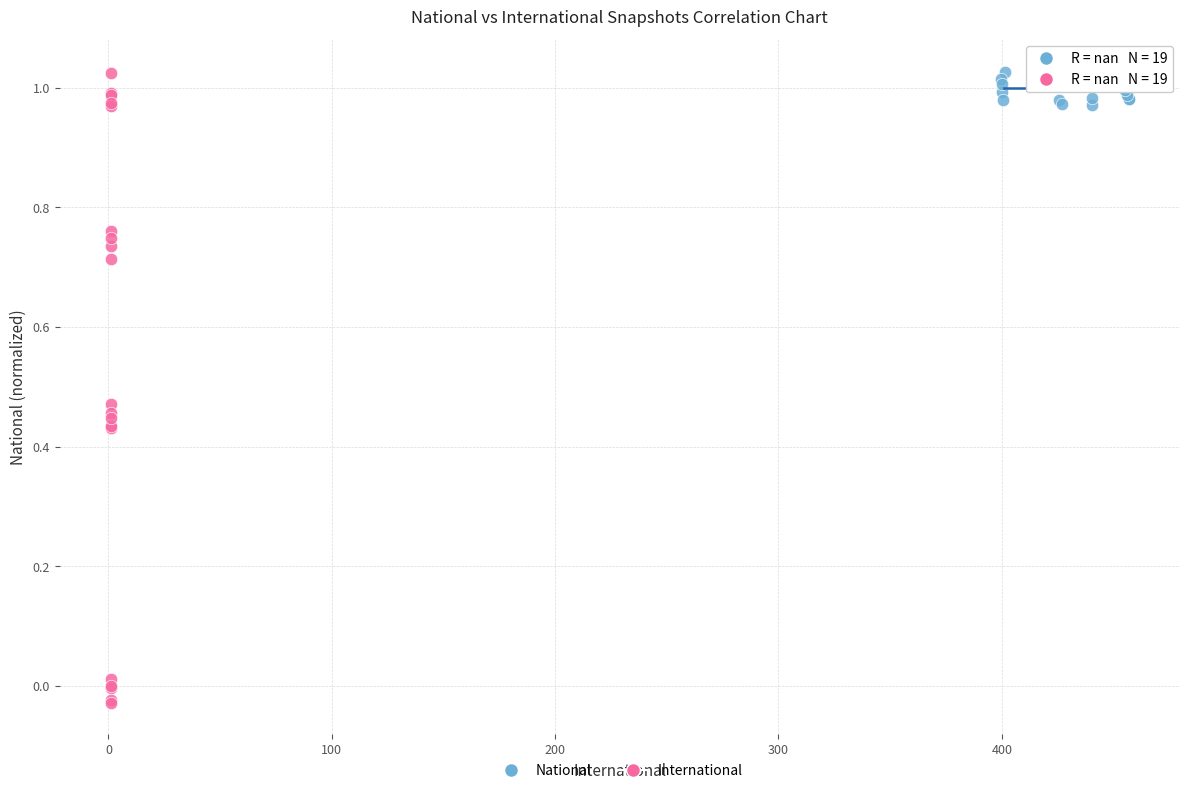

Which series has the largest Y range (max minus min)?

International